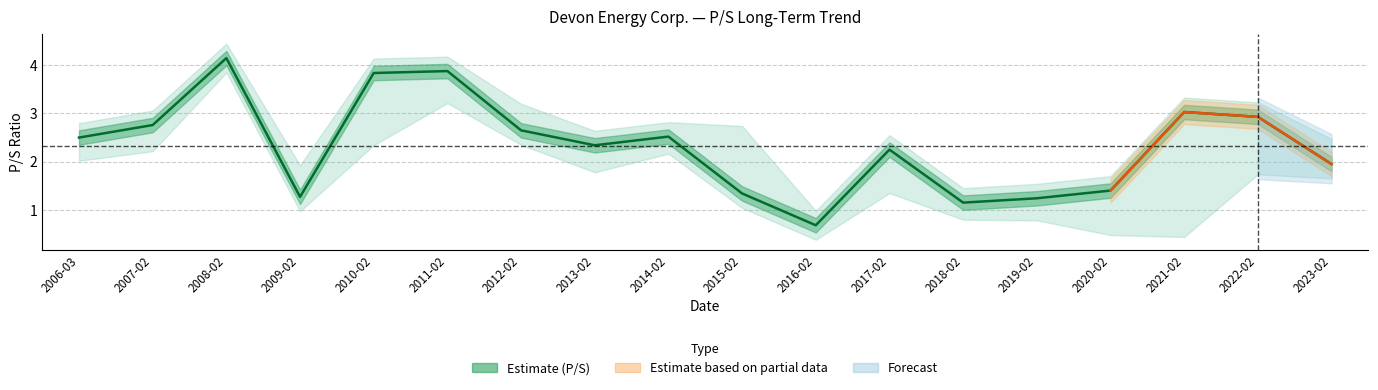

True or false: the data shows 0.5 at 2019-02.

False